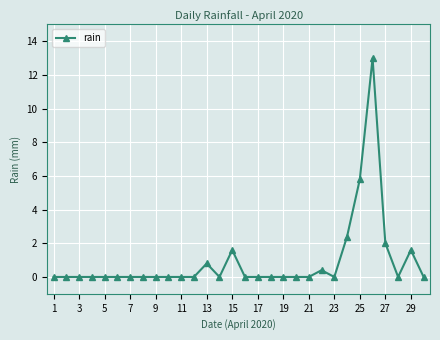

True or false: the data has more than 0 interior local peaks.

True